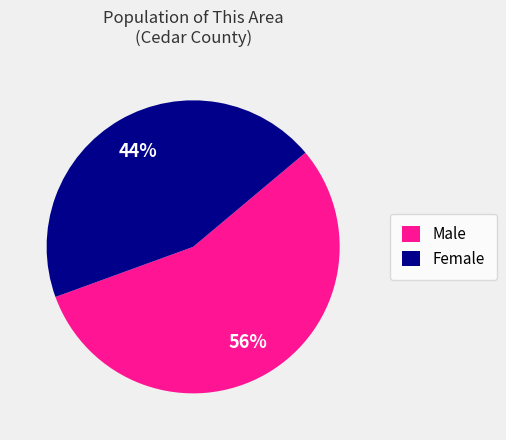

How many slices are in this pie chart?

2